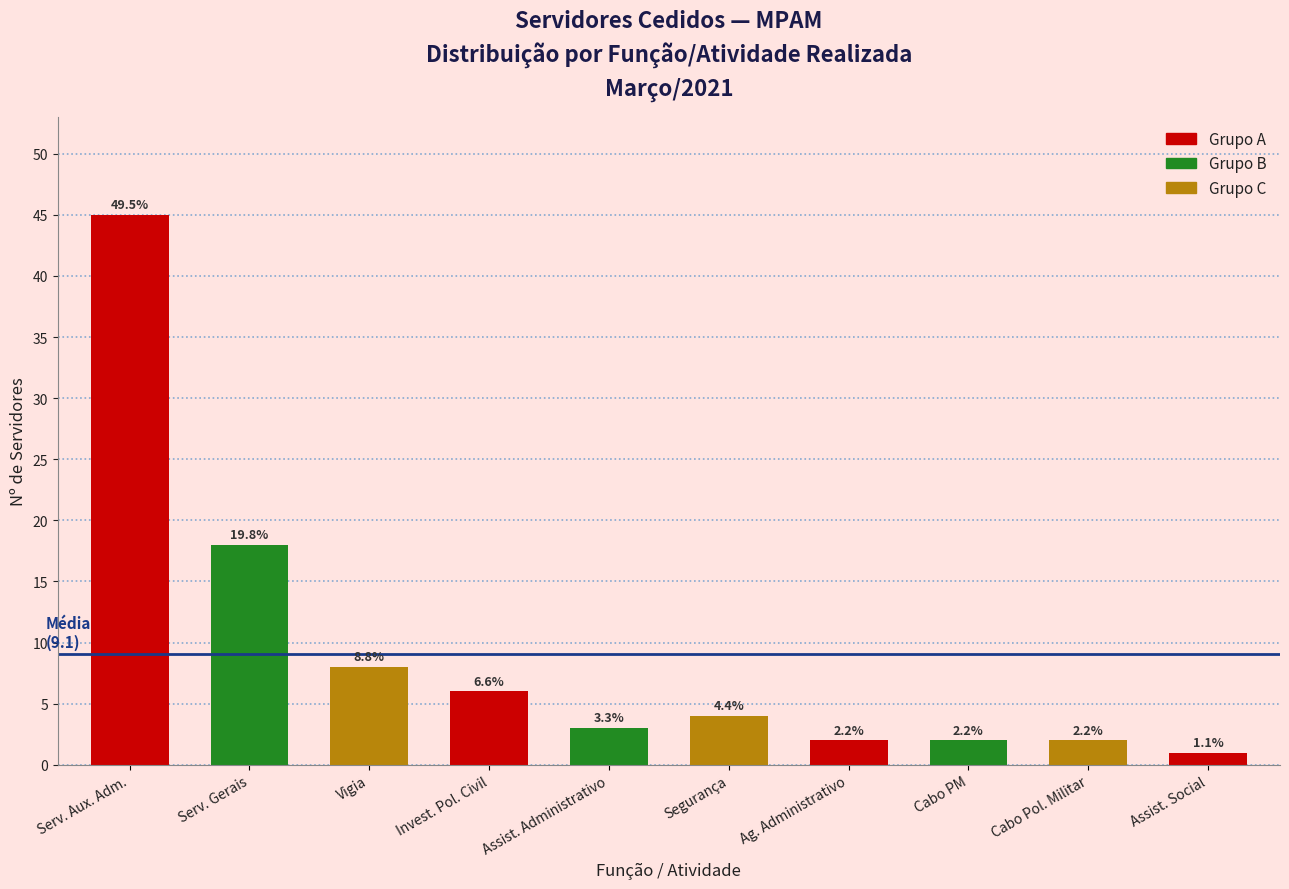

How many bars are there in total?

10